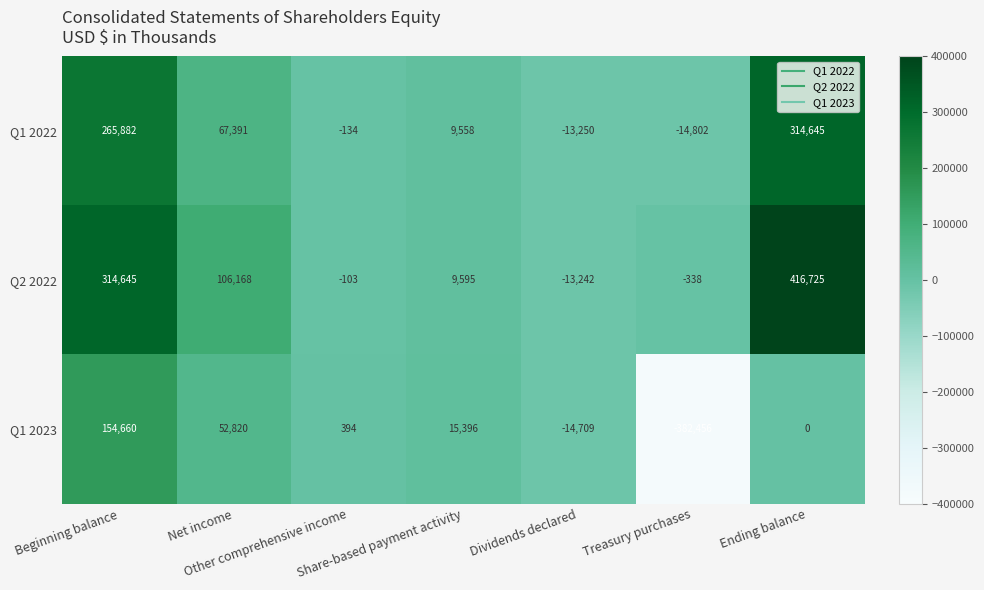

What is the minimum value shown in the chart?

-382456